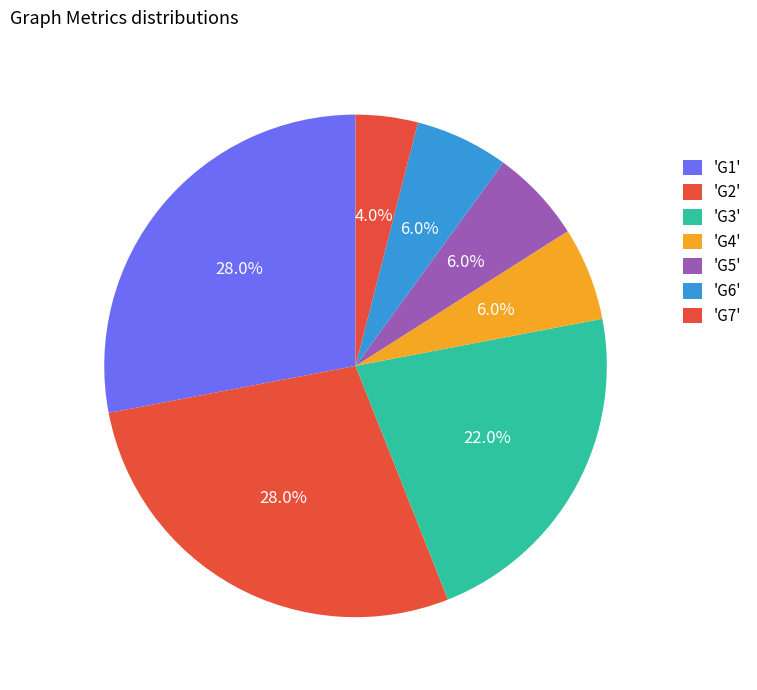

Is there any slice that represents more than half of the pie?

No